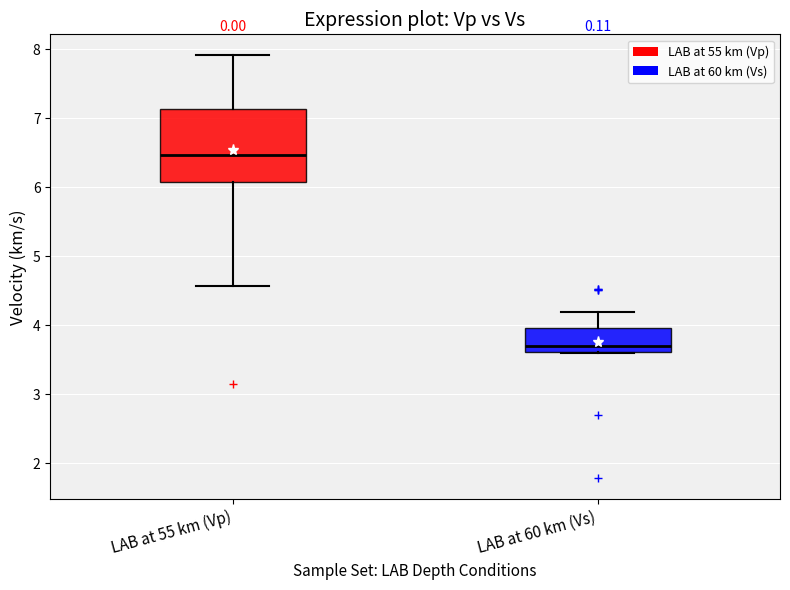

Reading left to right, read every box against the y-axis: the position of its median line, the range the box covers, and the ends of its whiskers. The values are not printed on the chart, so give them approximately, as read against the axis.

LAB at 55 km (Vp): median 6.5, box 6.1 to 7.1, whiskers 4.6 to 7.9
LAB at 60 km (Vs): median 3.7, box 3.6 to 4.0, whiskers 3.6 to 4.2